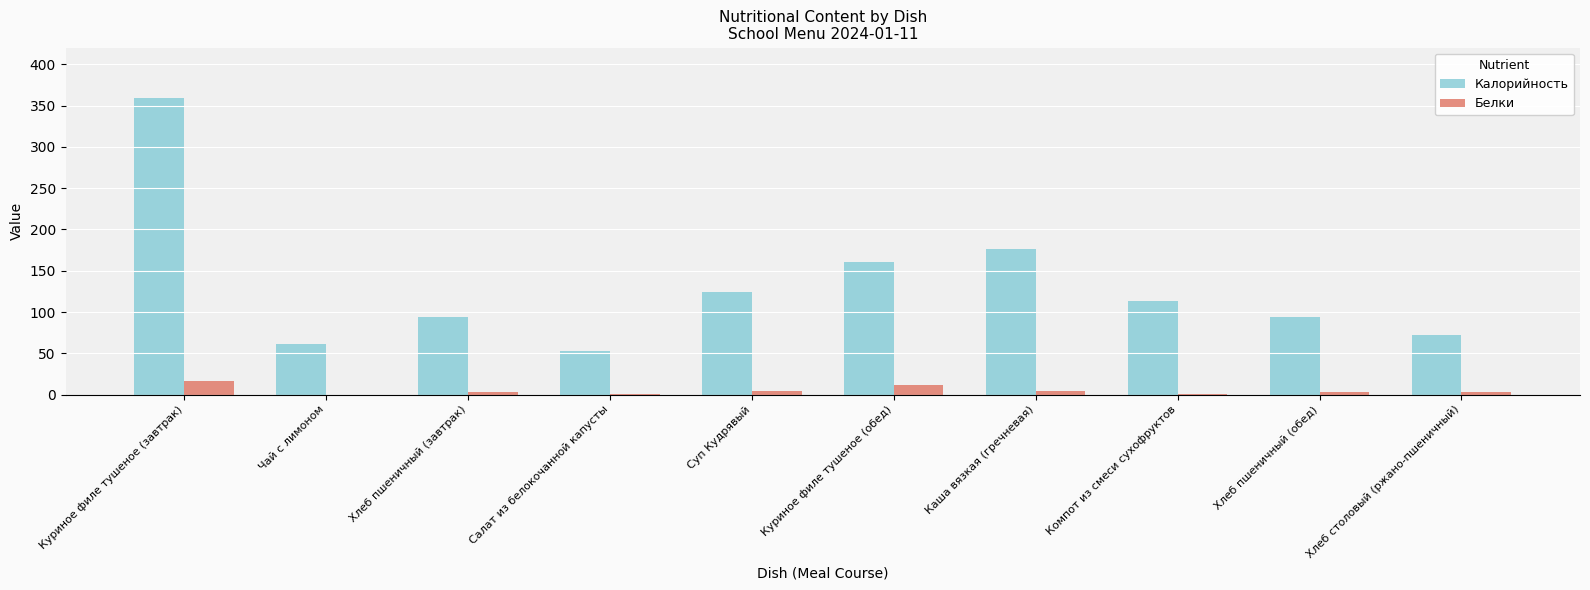

The Калорийность series shows 124.3 at Суп Кудрявый. True or false?

True